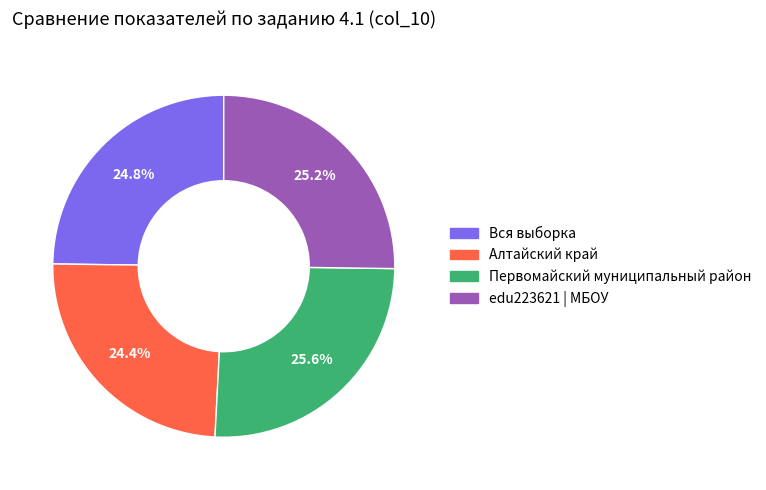

What portion of the pie excludes edu223621 | МБОУ?

74.8%